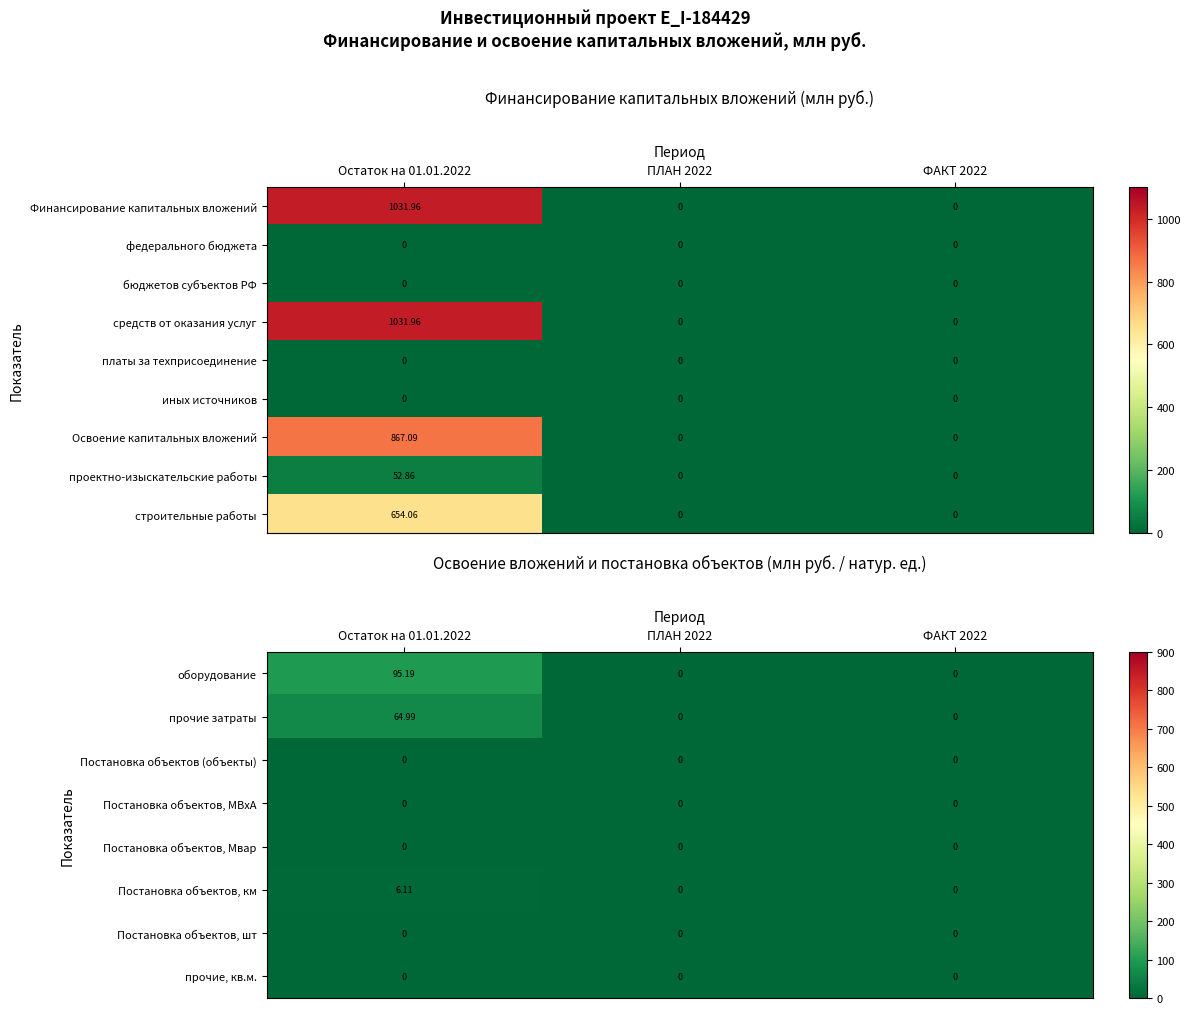

What is the sum of all прочие затраты values?

65.0